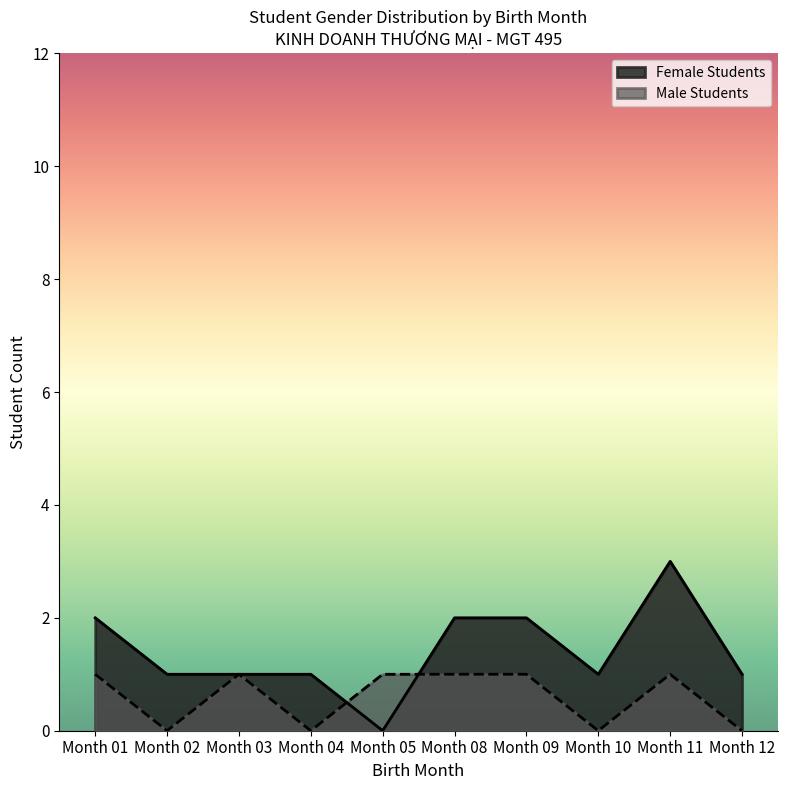

The value of Female Students at Month 12 is 1. True or false?

True